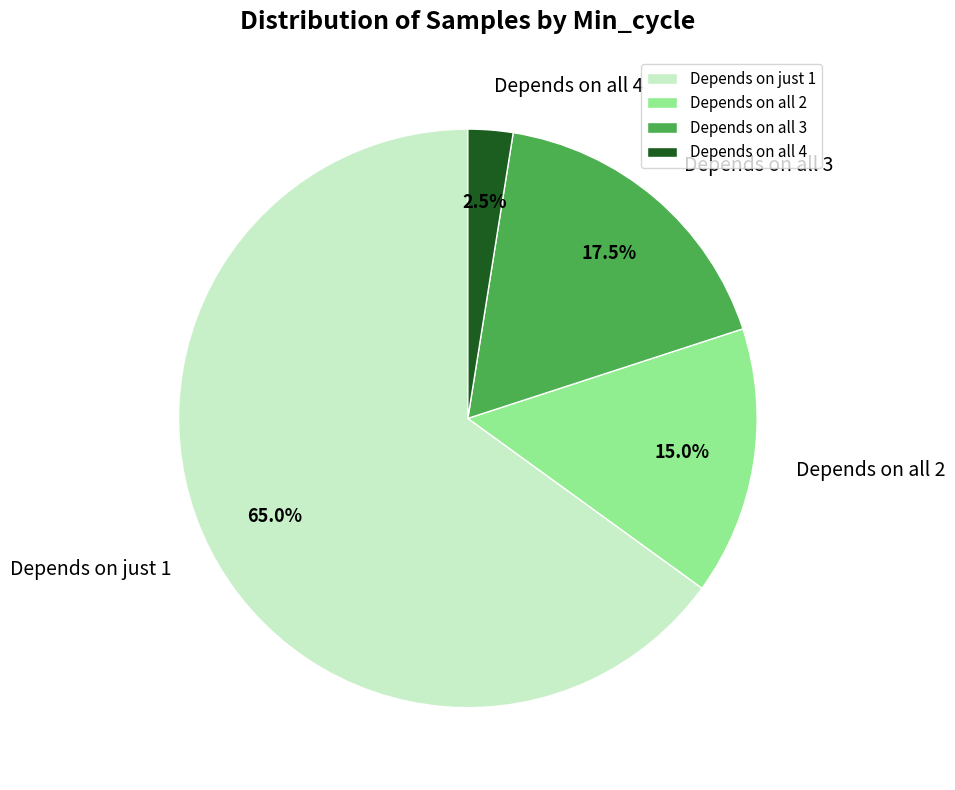

Which slice is the largest?

Depends on just 1